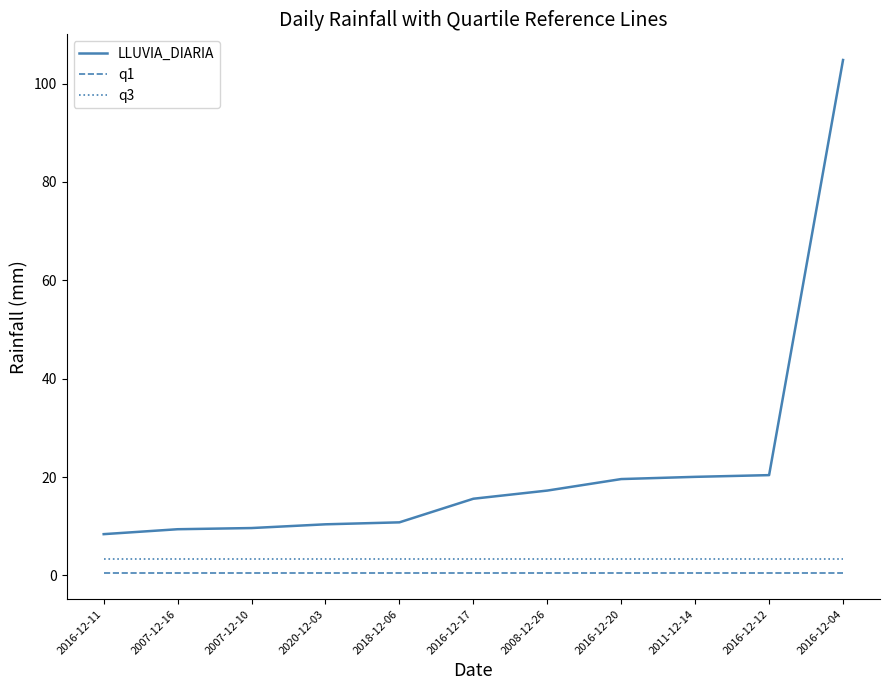

Which series has the largest range (max minus min)?

LLUVIA_DIARIA